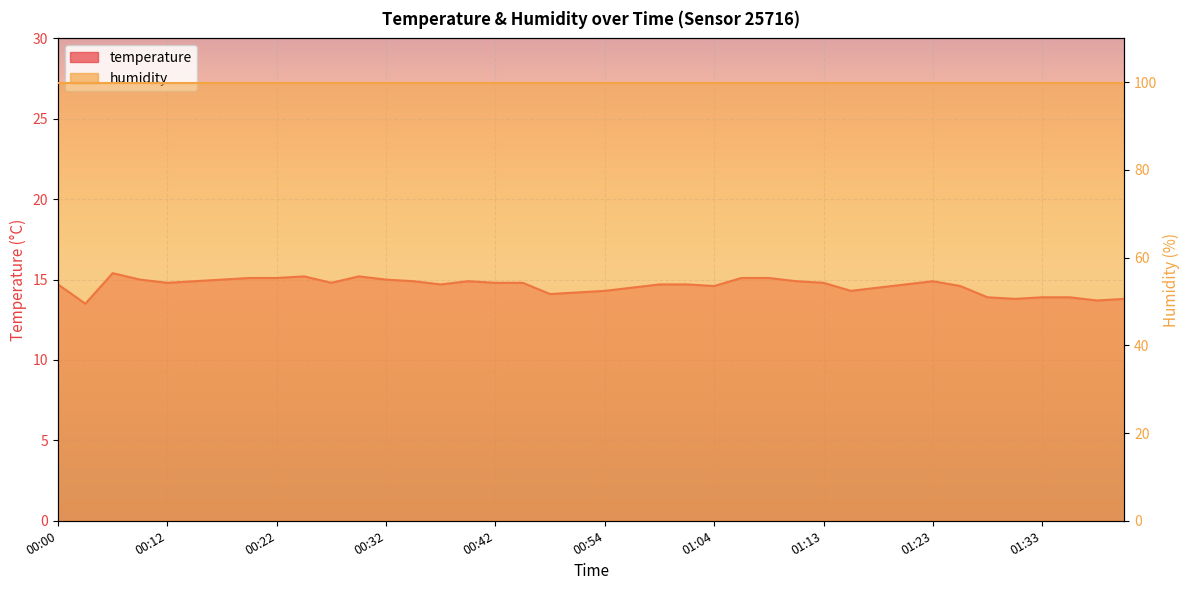

Which category has the lowest value across all series?

00:02